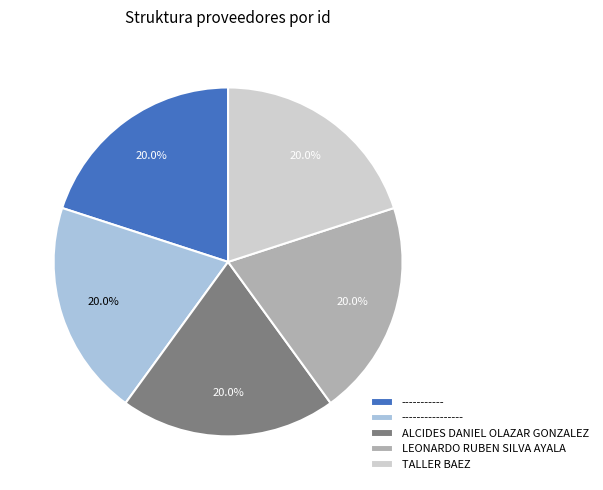

To the nearest percent, what portion does TALLER BAEZ represent?

20%